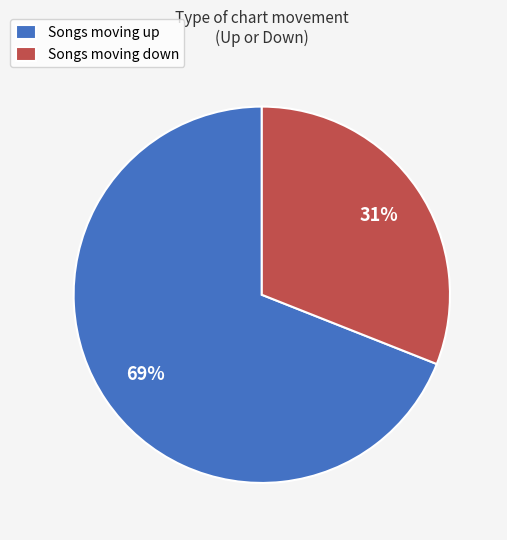

Do Songs moving down and Songs moving up together represent more than half of the pie?

Yes